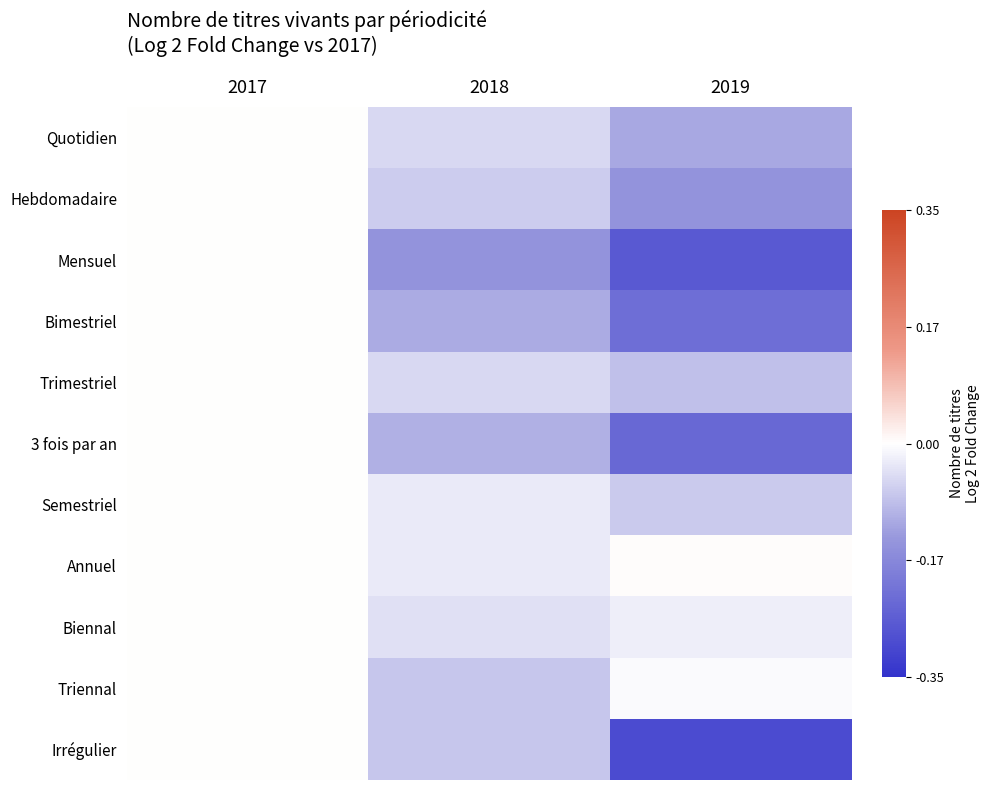

Which series has the largest total across all categories?

Annuel